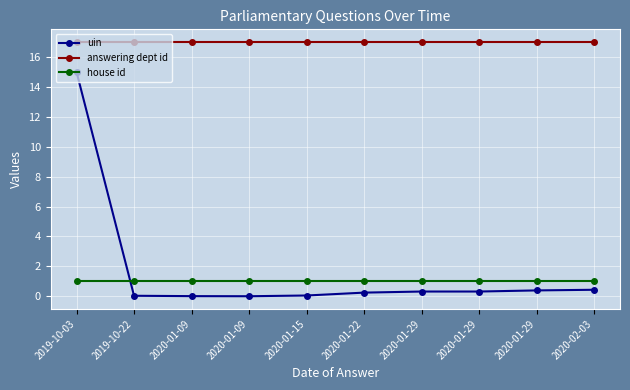

Reading left to right, list all the values displayed in this chart.

uin: 15.0	0.0	0.0	0.0	0.1	0.2	0.3	0.3	0.4	0.4
answering dept id: 17.0	17.0	17.0	17.0	17.0	17.0	17.0	17.0	17.0	17.0
house id: 1.0	1.0	1.0	1.0	1.0	1.0	1.0	1.0	1.0	1.0